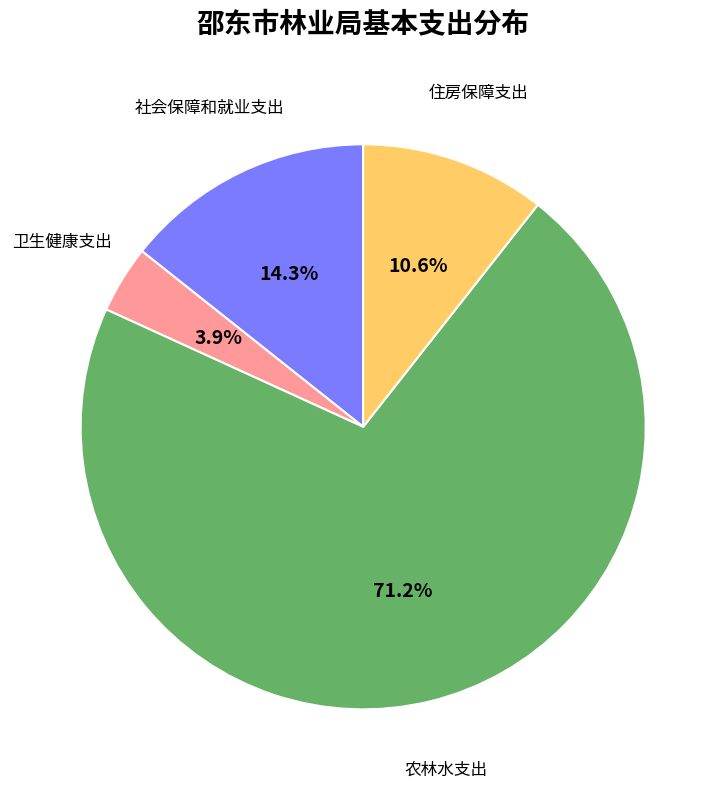

What percentage is the 卫生健康支出 slice, to the nearest percent?

4%